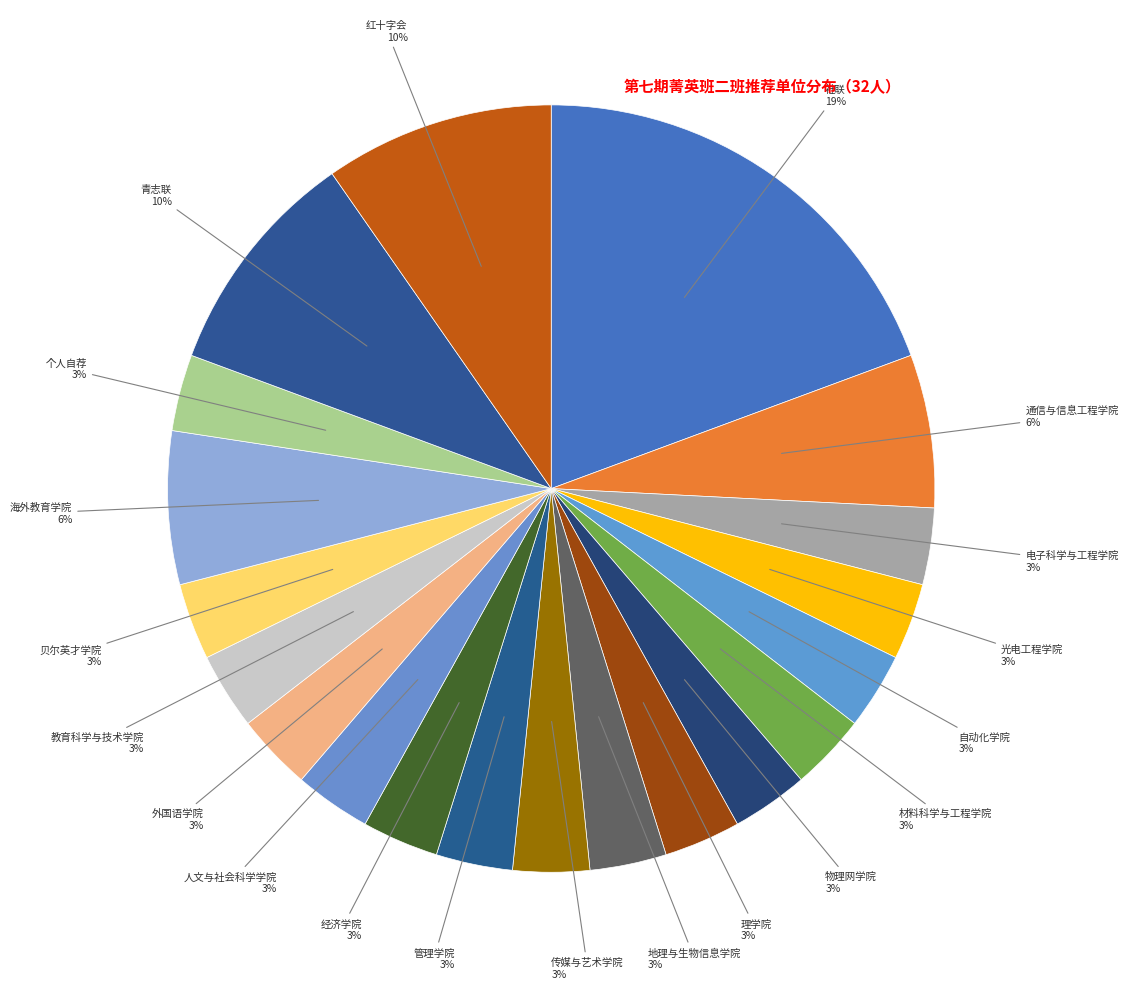

Which category has the biggest portion of the pie?

社联